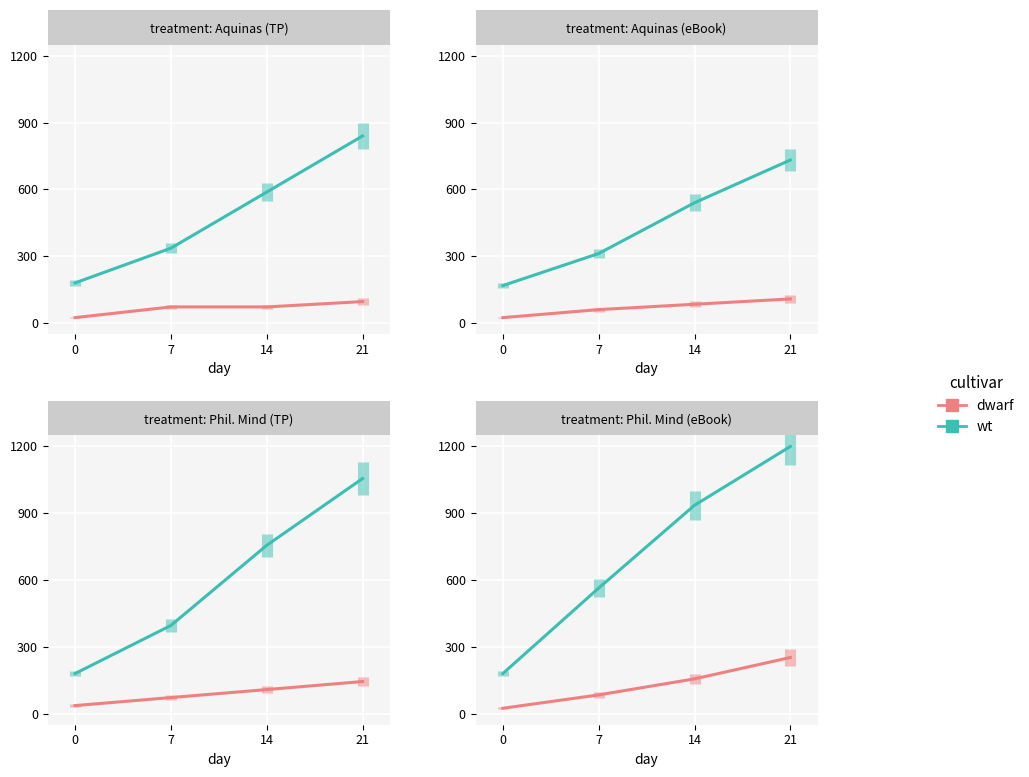

True or false: wt has more than 2 points higher than both neighbors.

False